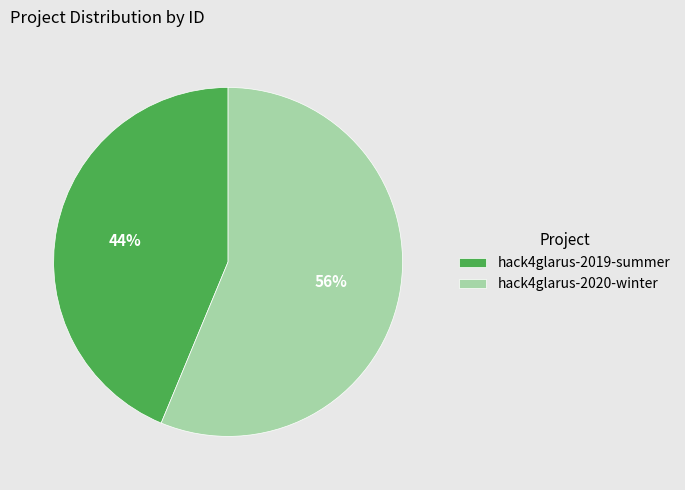

How many slices are in this pie chart?

2